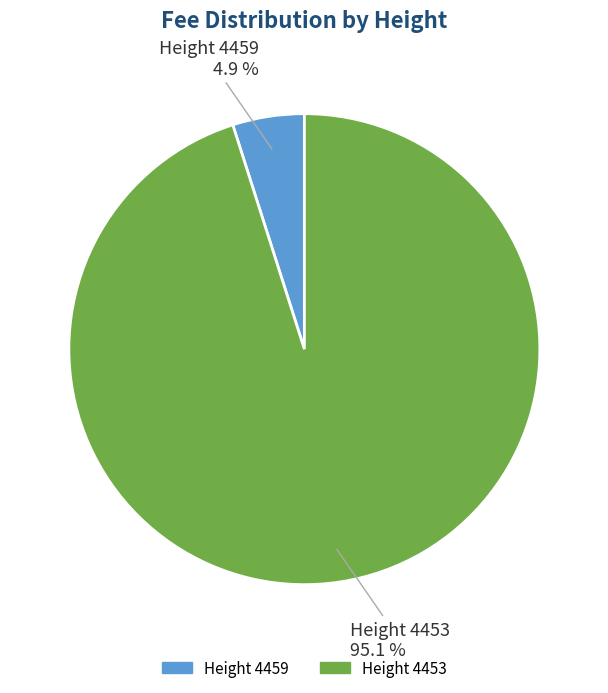

Is there any slice that represents more than half of the pie?

Yes